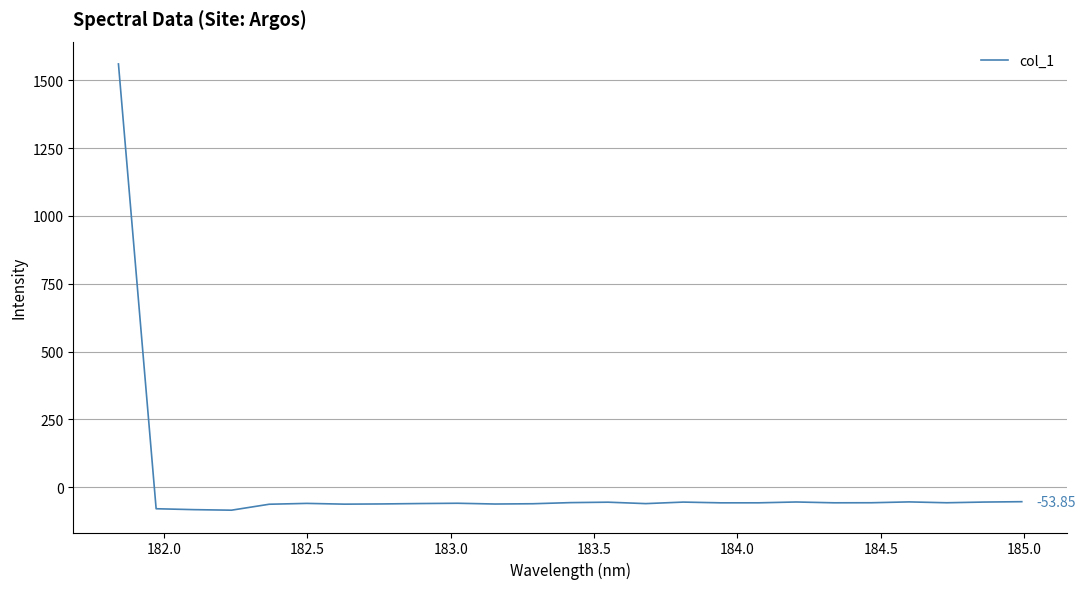

What is the sum of all values?

82.0